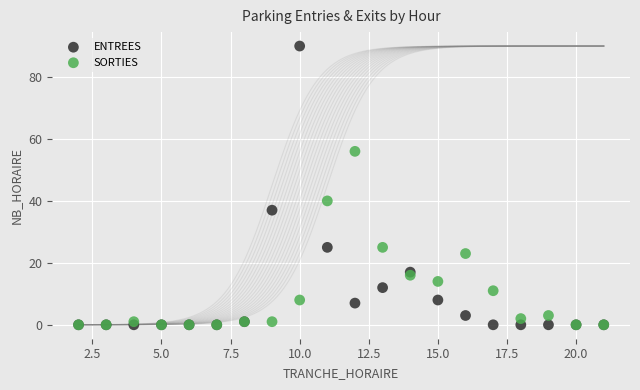

In the ENTREES series, what Y value is closest to 45?

37